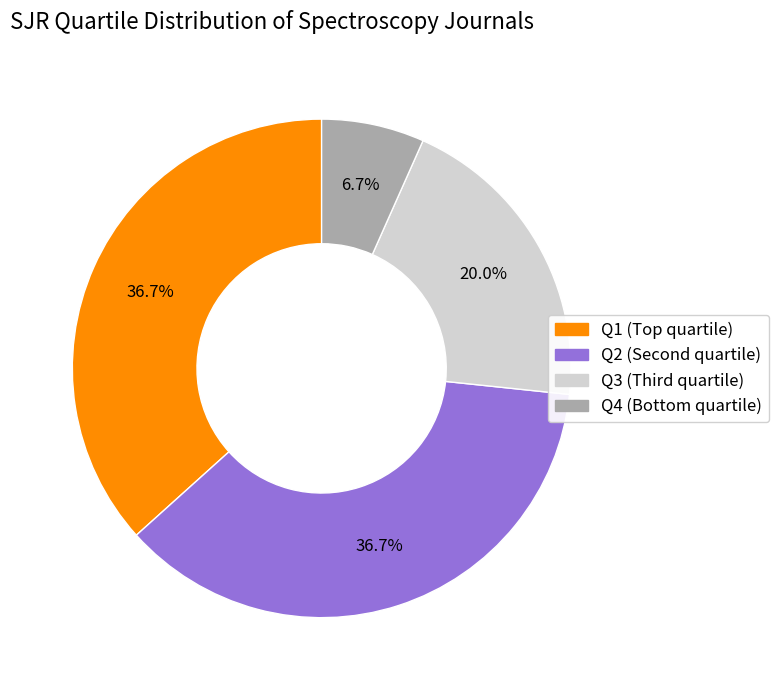

True or false: Q4 accounts for 7% of the total.

True